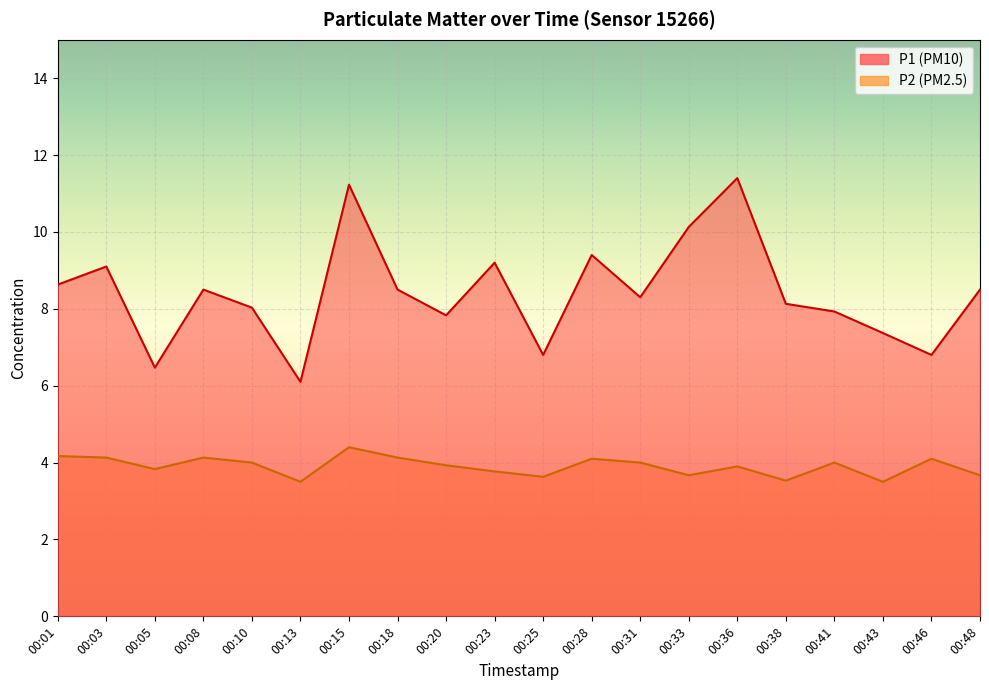

True or false: P2 and P1 intersect in this chart.

False